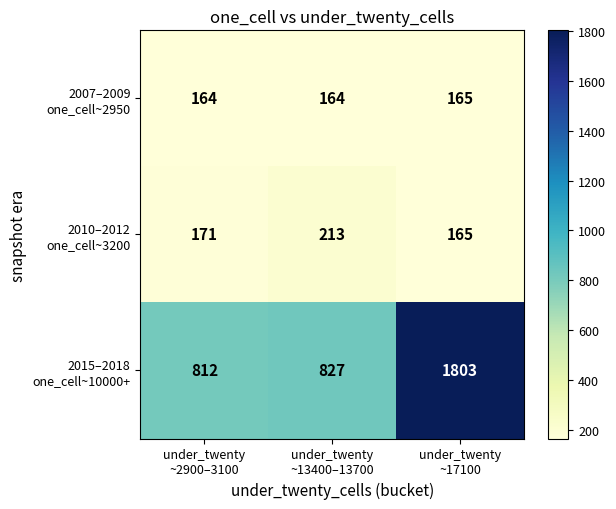

What is the total value across all series at under_twenty
~13400–13700?

1204